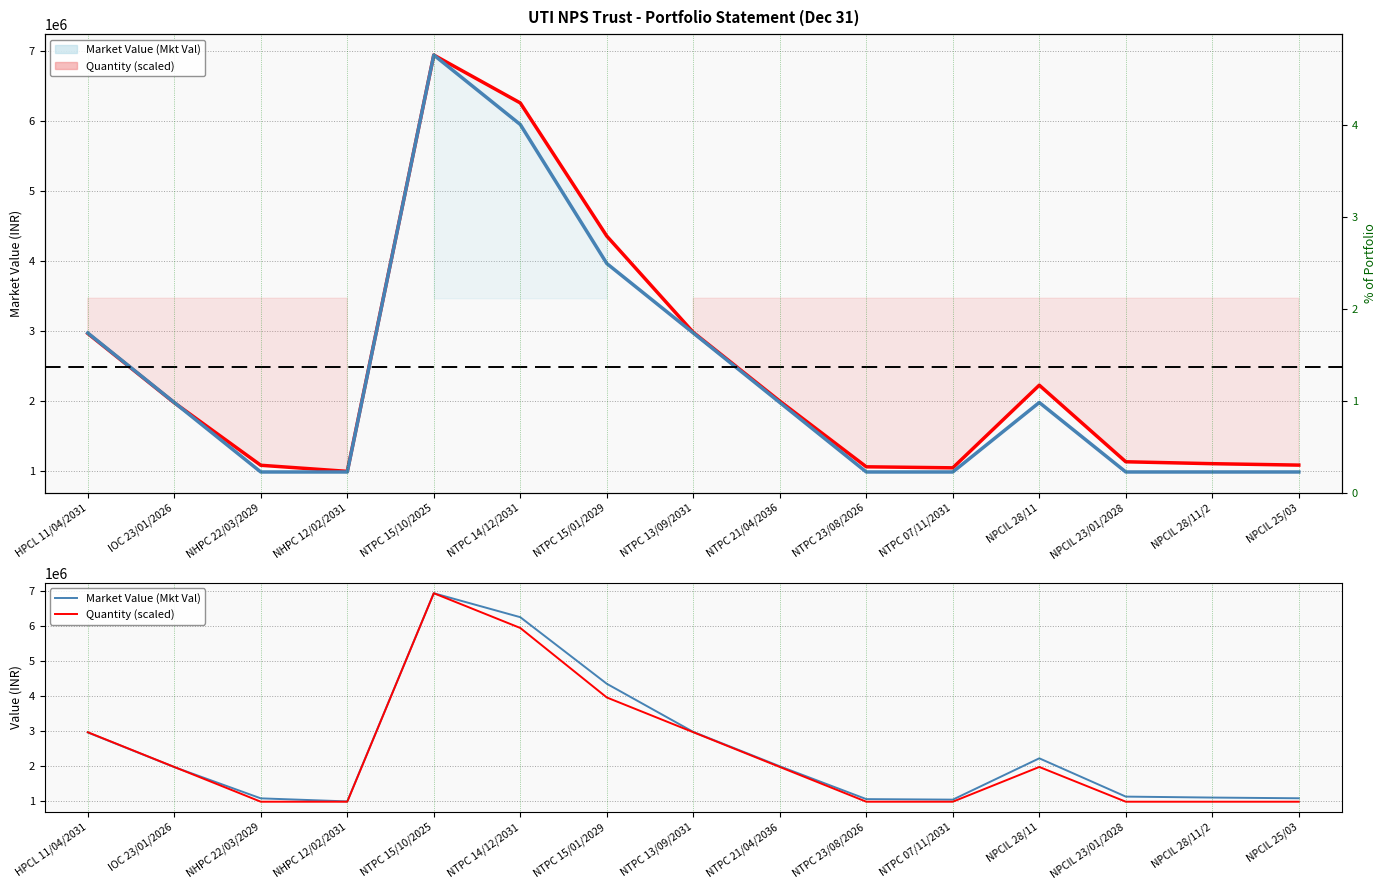

Rank the categories by Market Value (Mkt Val) value from highest to lowest.

NTPC 15/10/2025, NTPC 14/12/2031, NTPC 15/01/2029, NTPC 13/09/2031, HPCL 11/04/2031, NPCIL 28/11, NTPC 21/04/2036, IOC 23/01/2026, NPCIL 23/01/2028, NPCIL 28/11/2, NPCIL 25/03, NHPC 22/03/2029, NTPC 23/08/2026, NTPC 07/11/2031, NHPC 12/02/2031